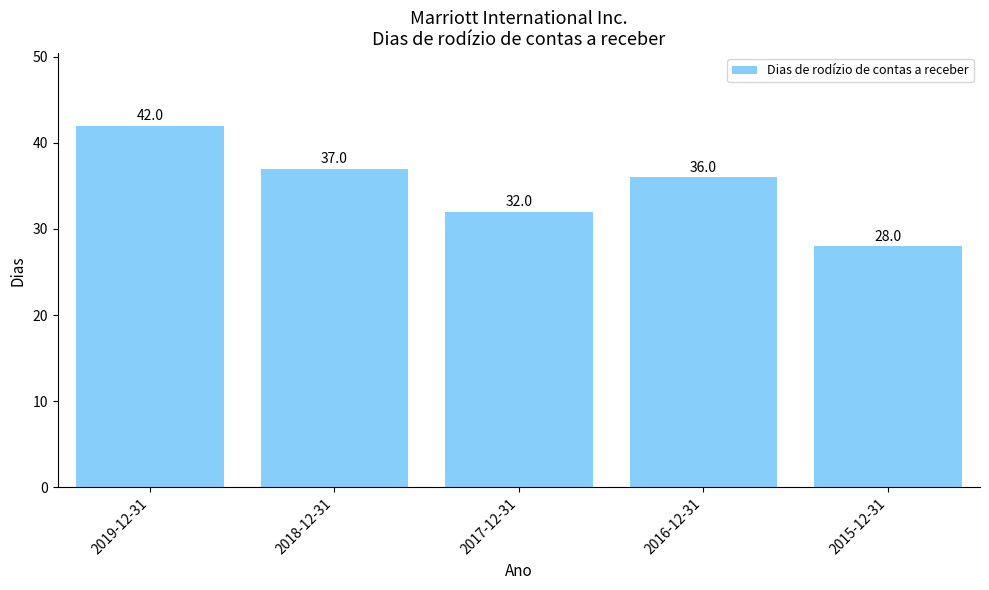

Is it true that the value at 2017-12-31 is 57?

False